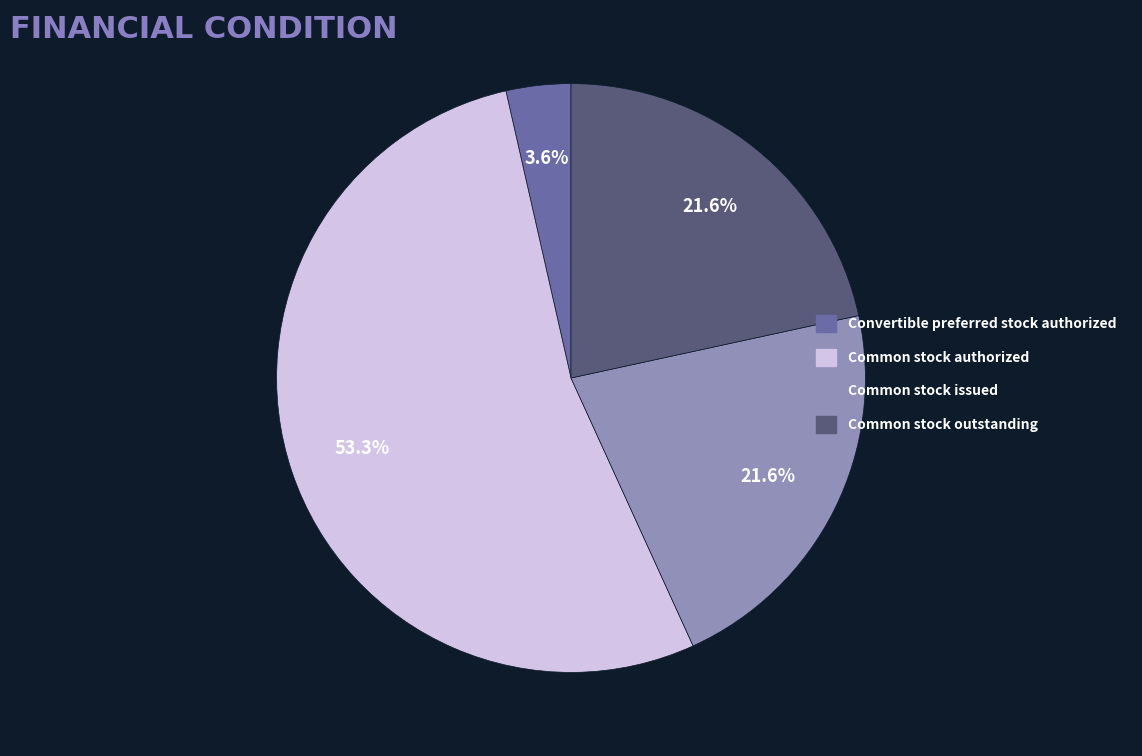

Which category has the smallest portion of the pie?

Convertible preferred stock authorized